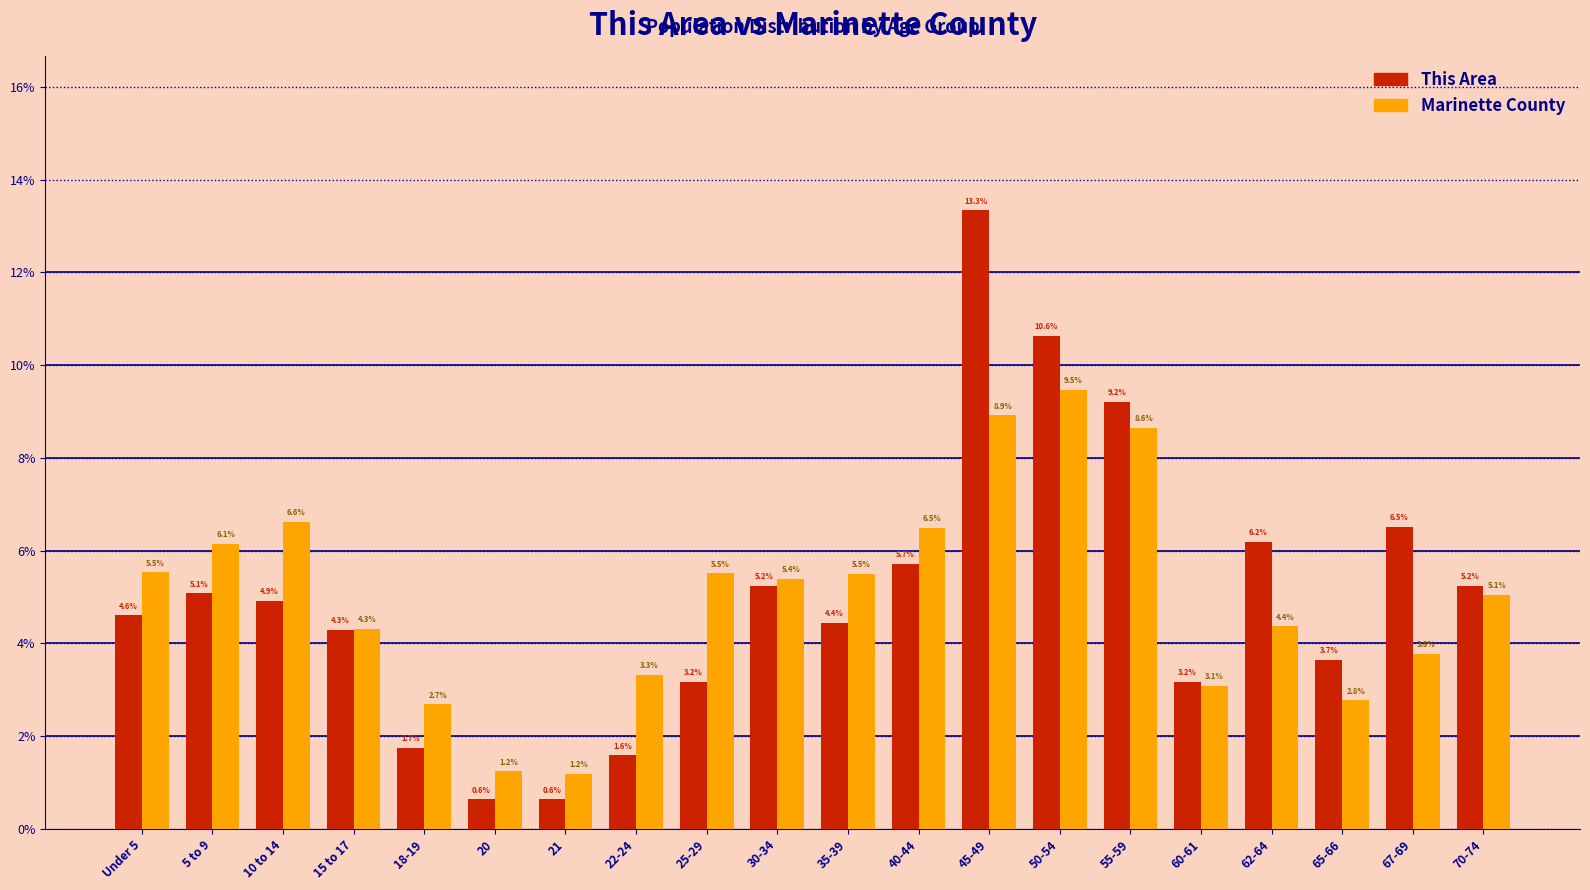

Reading right to left, extract all data points from this chart.

This Area: 70-74=5.2	67-69=6.5	65-66=3.7	62-64=6.2	60-61=3.2	55-59=9.2	50-54=10.6	45-49=13.3	40-44=5.7	35-39=4.4	30-34=5.2	25-29=3.2	22-24=1.6	21=0.6	20=0.6	18-19=1.7	15 to 17=4.3	10 to 14=4.9	5 to 9=5.1	Under 5=4.6
Marinette County: 70-74=5.1	67-69=3.8	65-66=2.8	62-64=4.4	60-61=3.1	55-59=8.6	50-54=9.5	45-49=8.9	40-44=6.5	35-39=5.5	30-34=5.4	25-29=5.5	22-24=3.3	21=1.2	20=1.2	18-19=2.7	15 to 17=4.3	10 to 14=6.6	5 to 9=6.1	Under 5=5.5